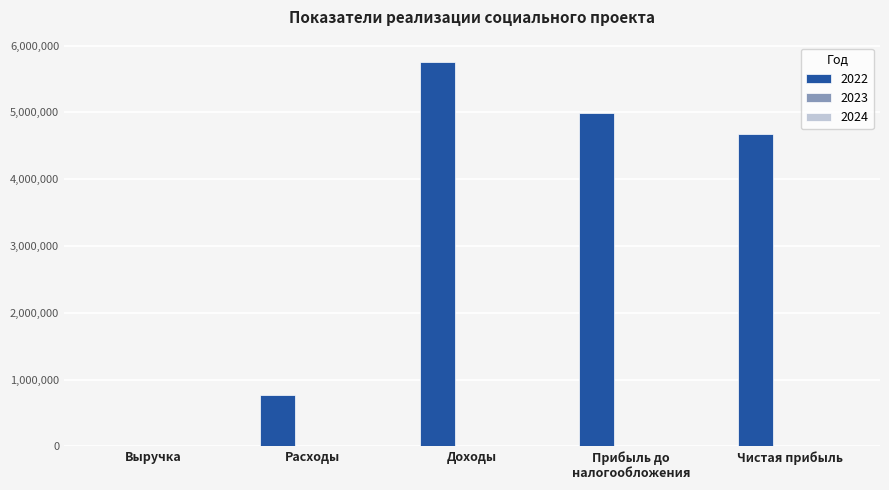

Approximately how many times larger is the value at Доходы compared to Чистая прибыль?

1.2